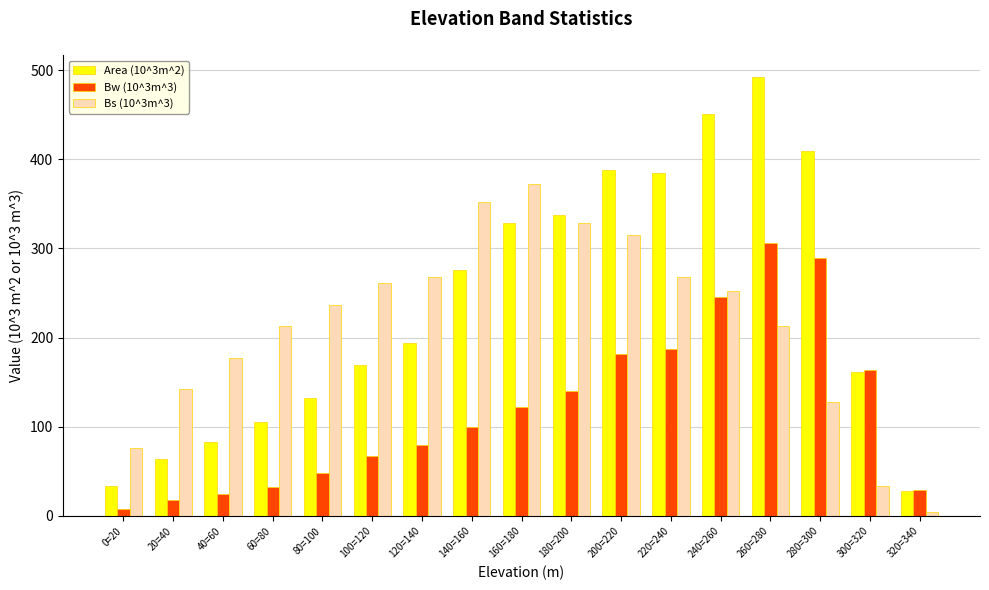

What is the total value across all series at 120=140?

540.6